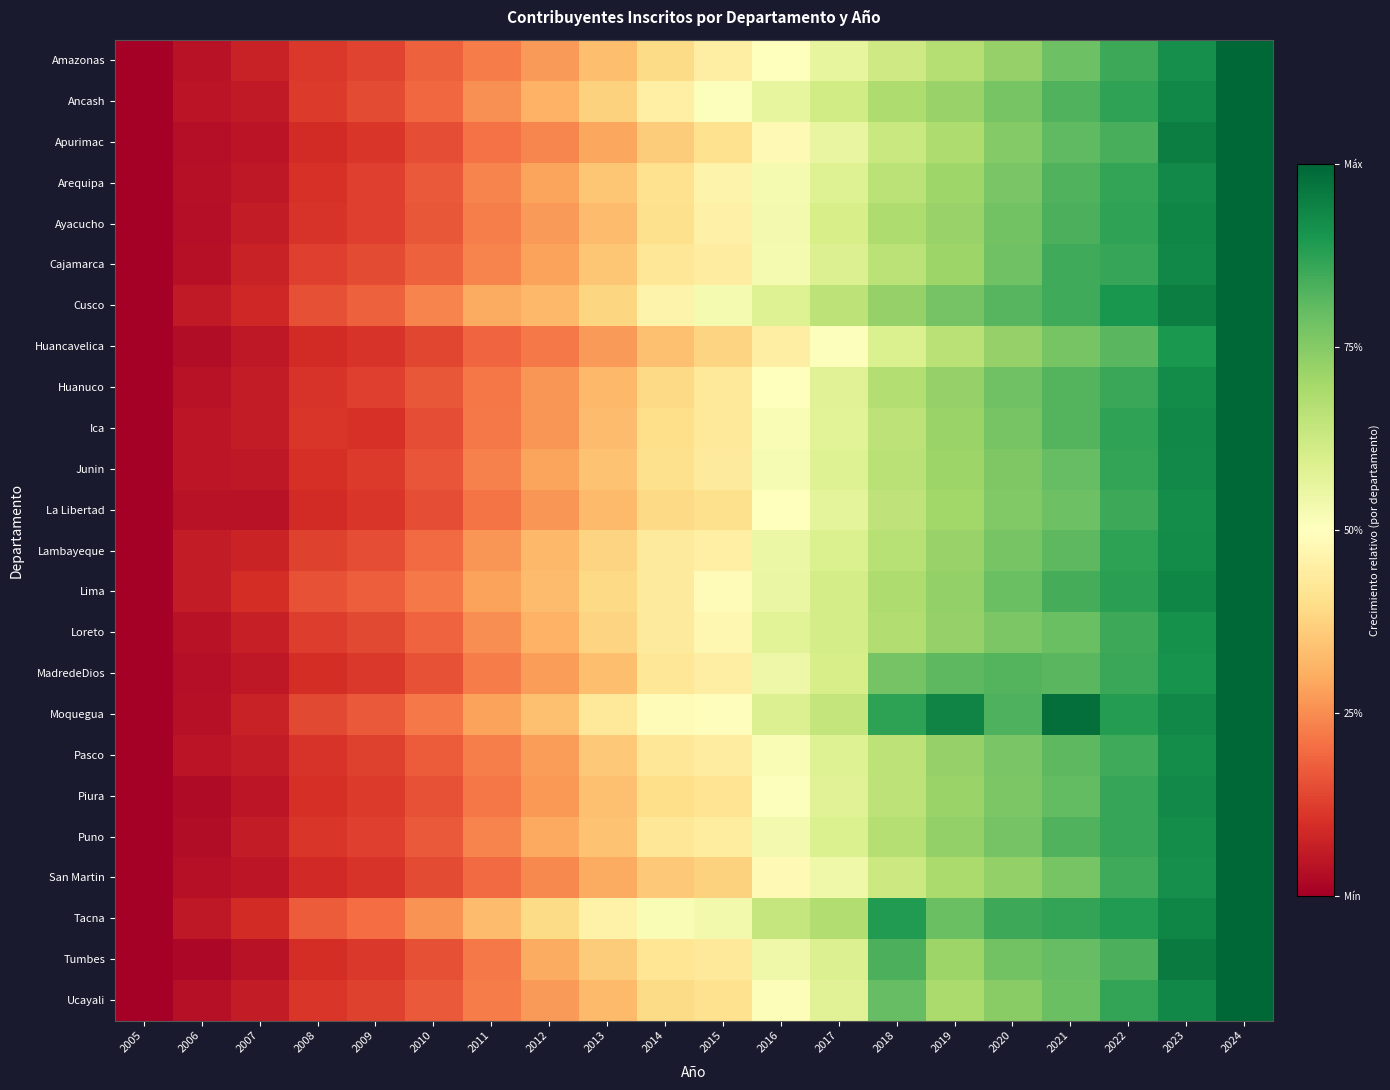

What is the difference between the highest and lowest values at 2018?

0.3